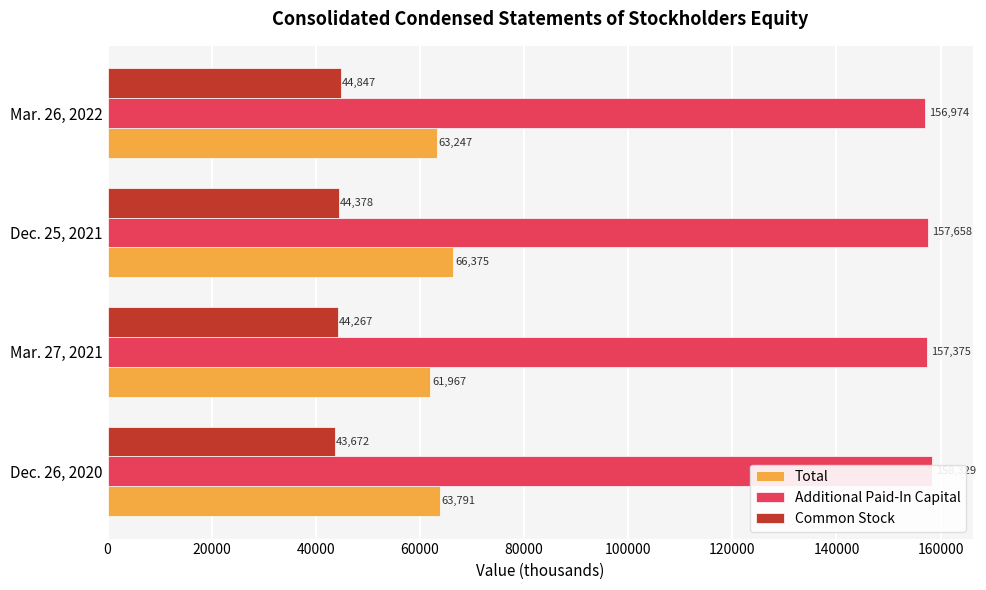

What is the value of the Common Stock bar at the 2nd from the left?

44267